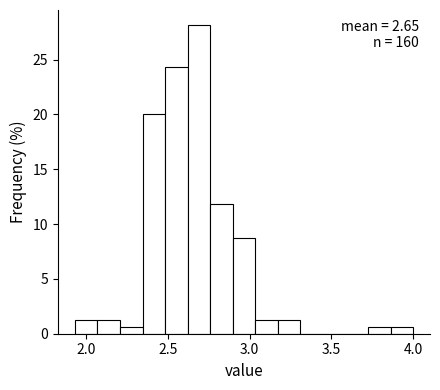

Around what value on the x-axis is the tallest bar? Give the approximate position of its centre, as read against the axis.

2.70